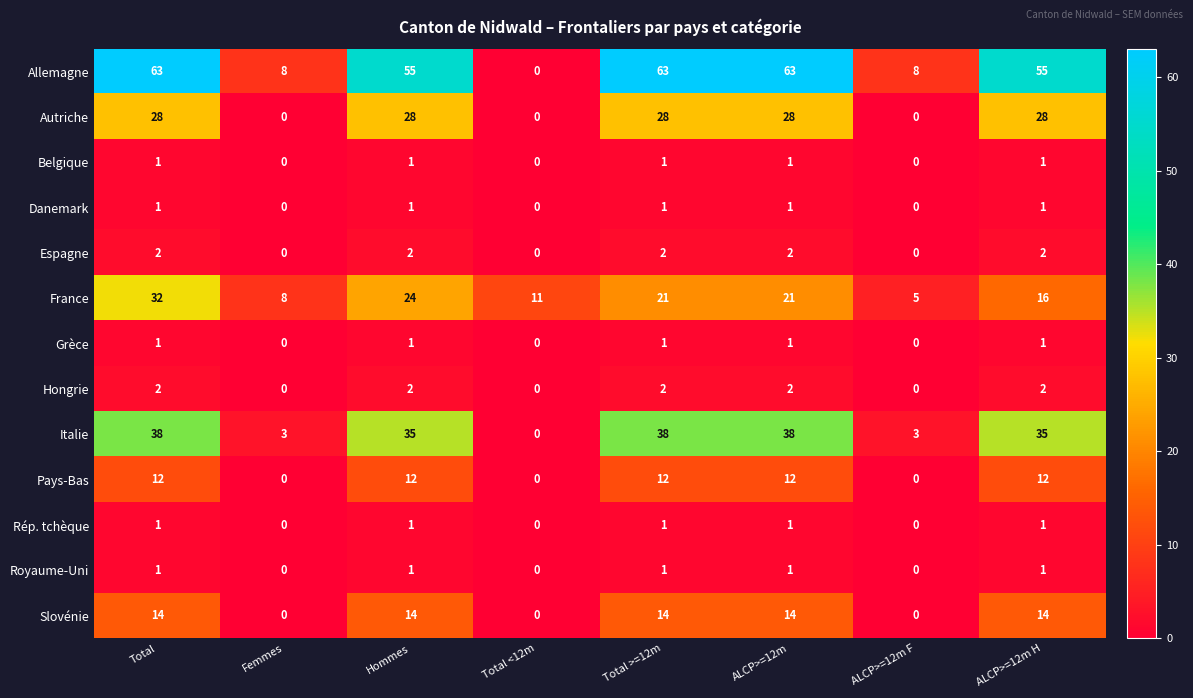

What value does the Autriche series have at ALCP>=12m H, to the nearest 5?

30